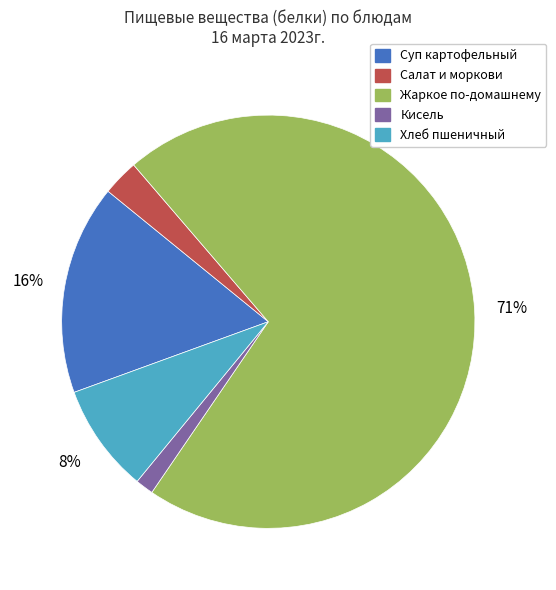

What is the smallest slice in the pie chart?

Кисель